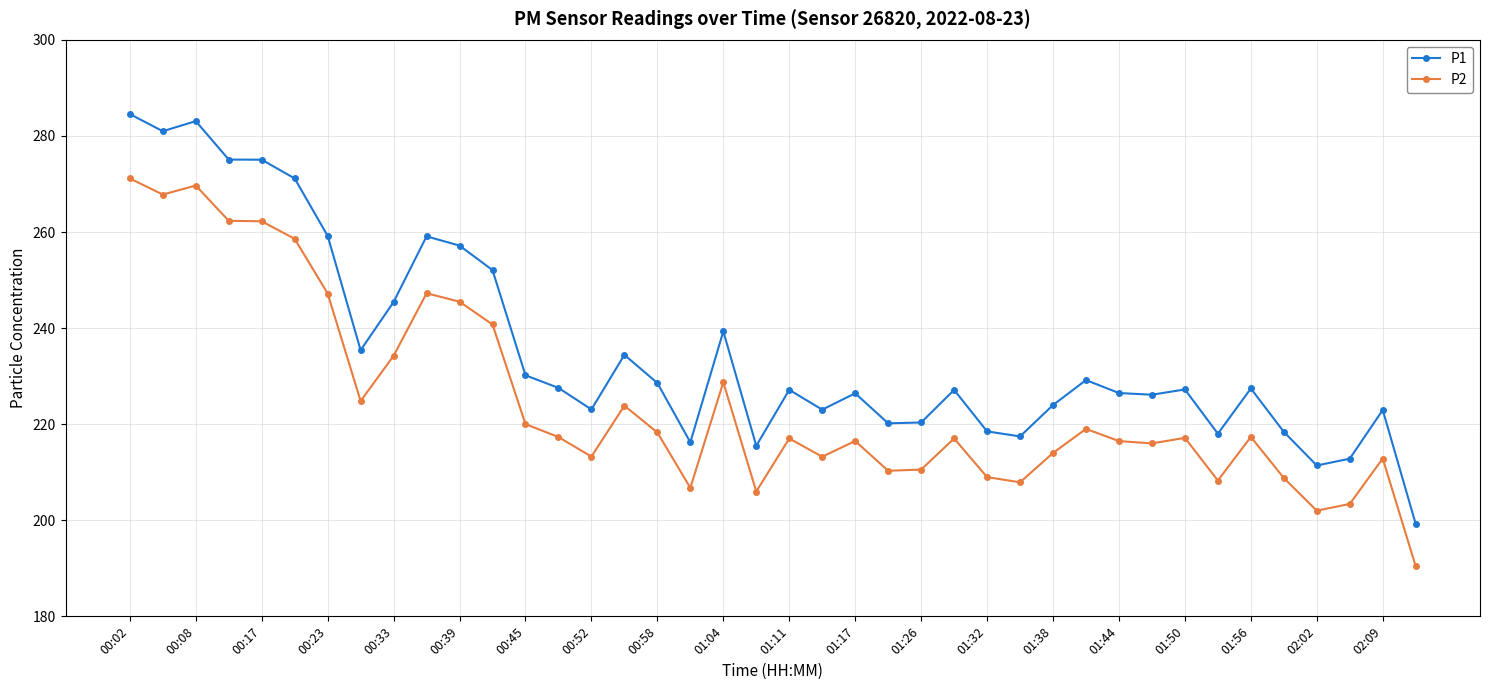

List the series in order of their peak value, lowest first.

P2, P1